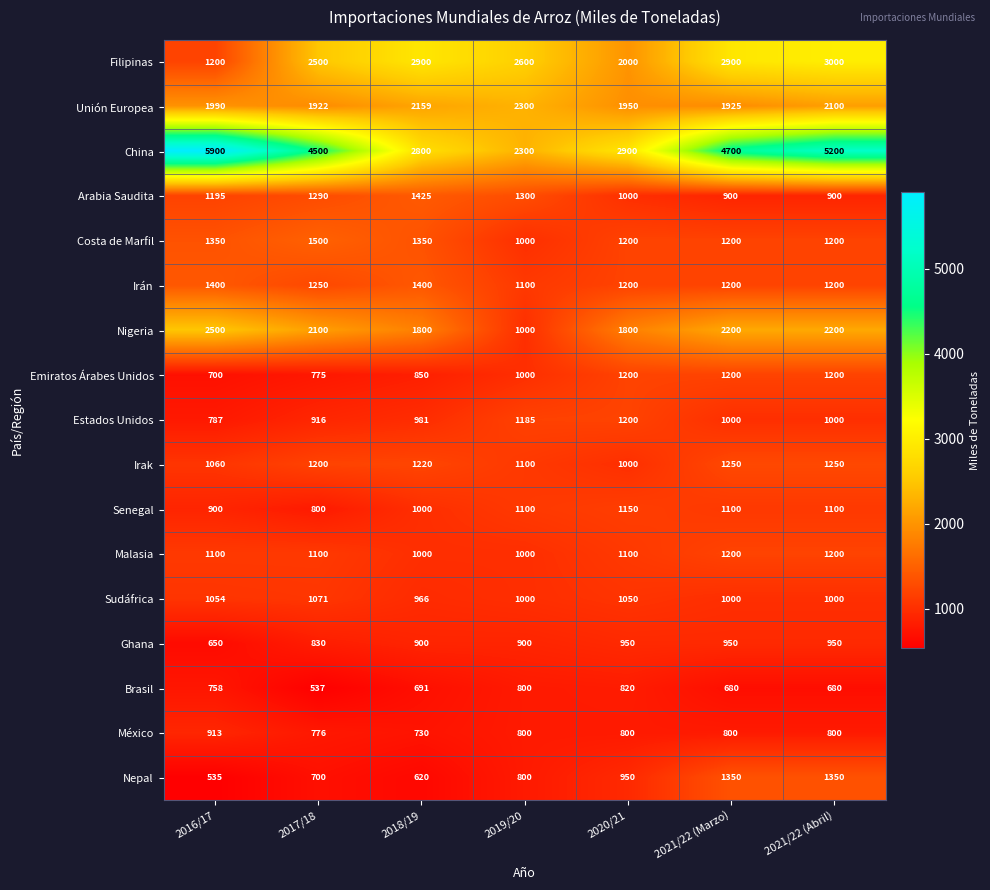

At how many categories does at least one series exceed 5326?

1